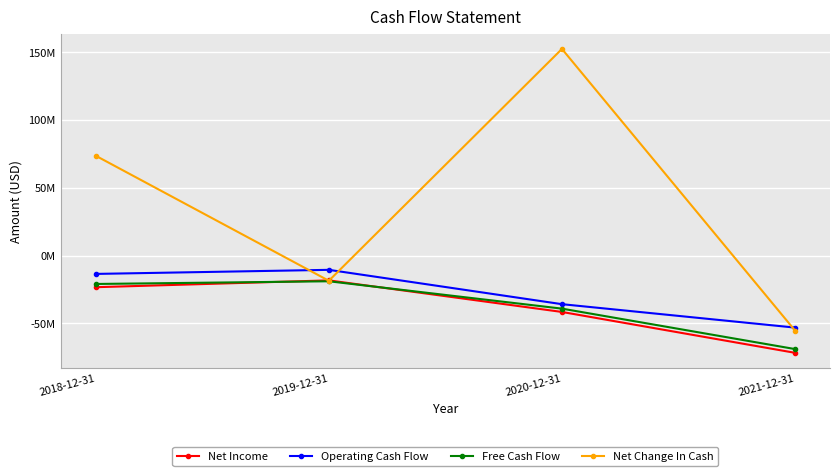

How many data points in Operating Cash Flow are above -13535000?

1